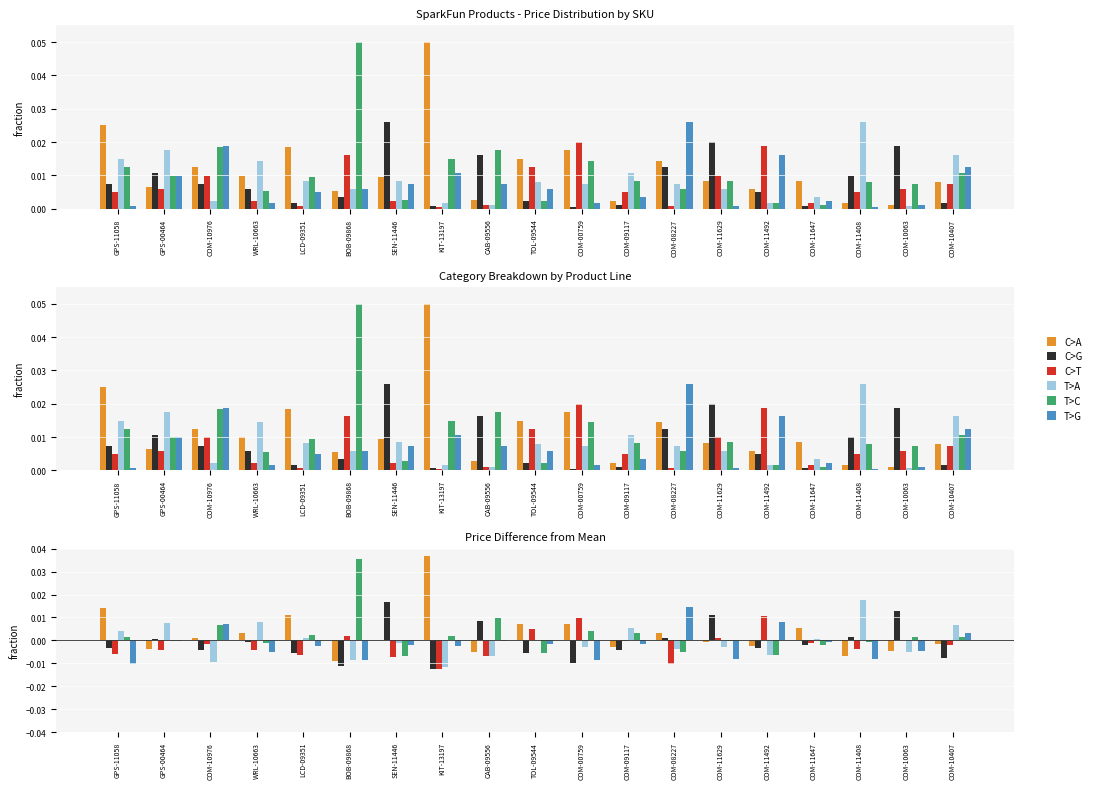

At which label does T>A first exceed 0?

GPS-11058